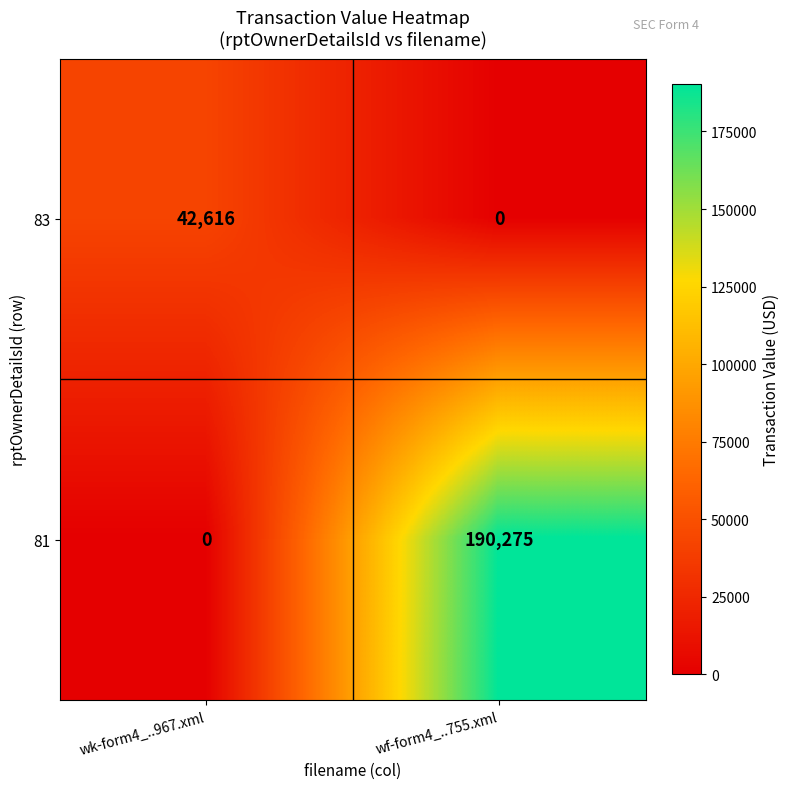

How many positive values does the 83 series have?

1